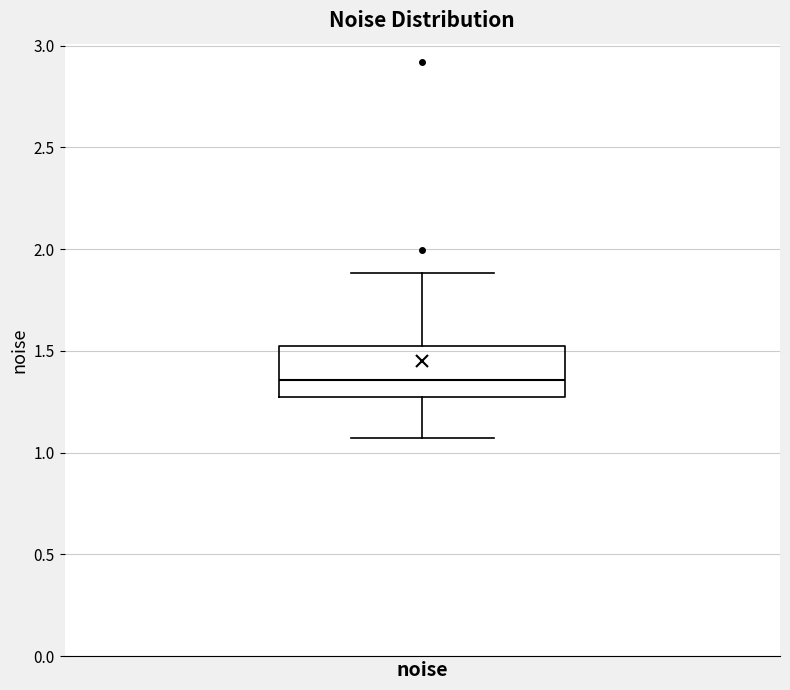

Where does the upper whisker of the box for noise end on the y-axis? The values are not printed on the chart, so give them approximately, as read against the axis.

1.90